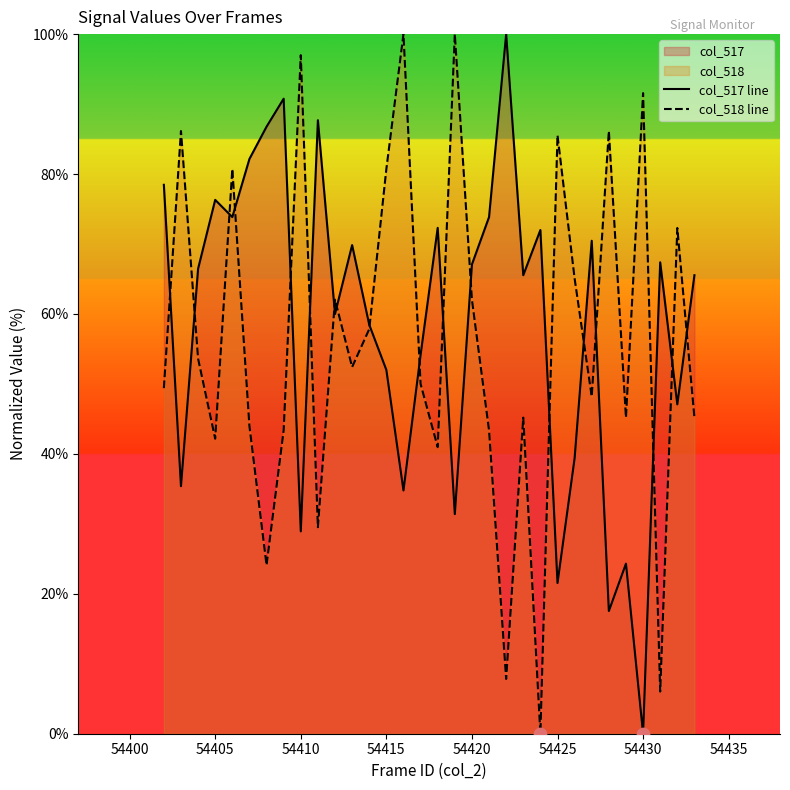

Which series has the largest total across all categories?

col_517 line